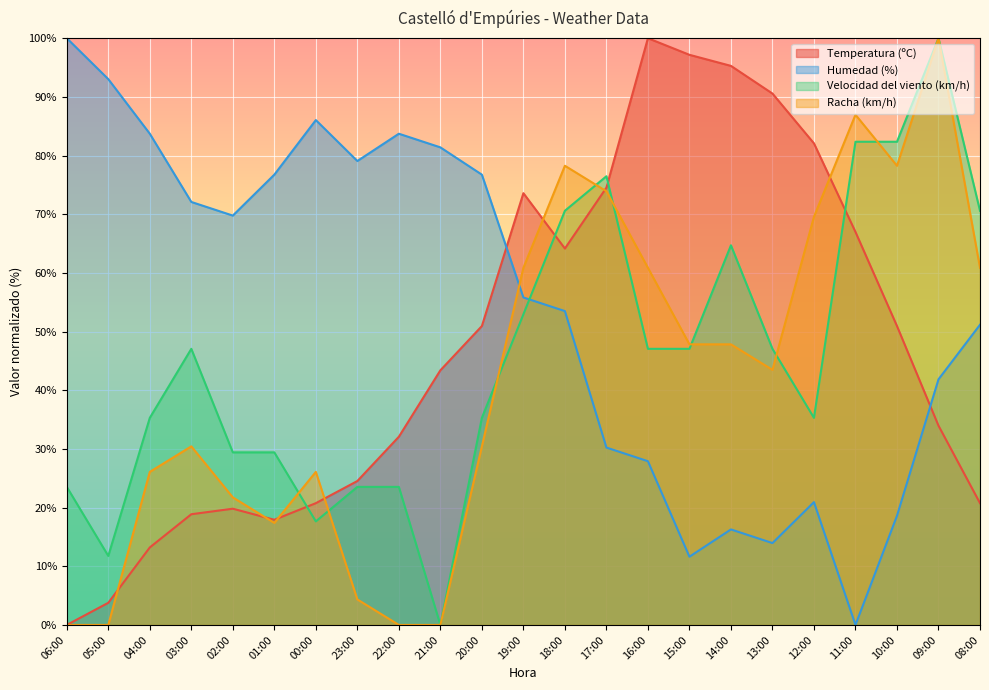

At which label is Humedad (%) closest to 50?

08:00